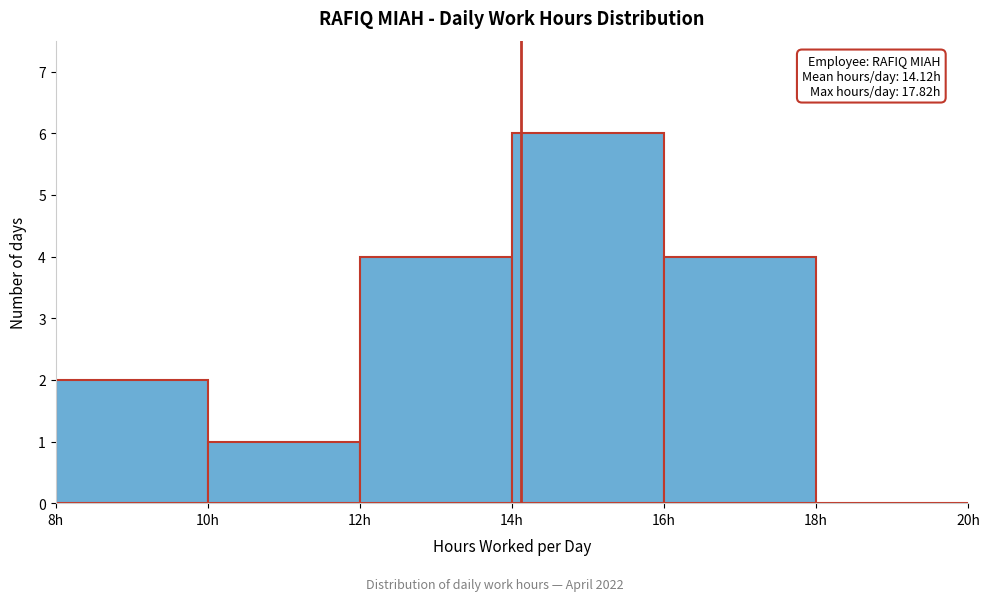

Over which range of the x-axis is the bar tallest?

14 to 16